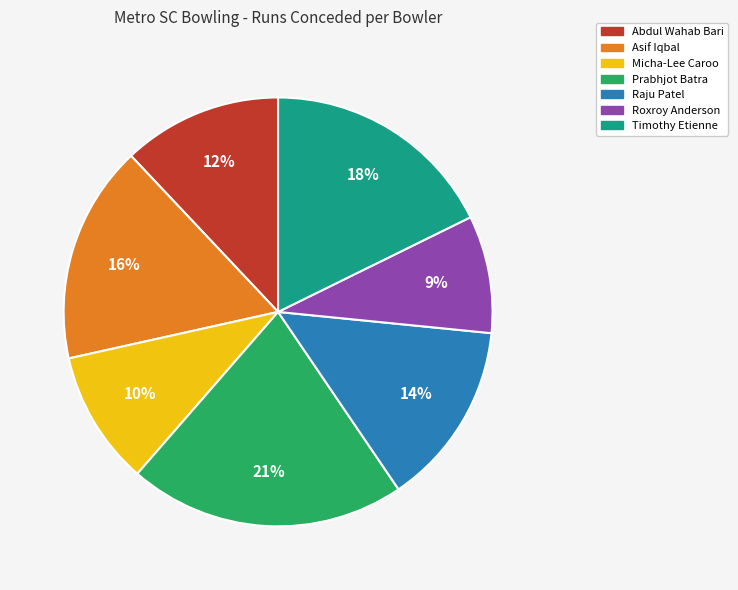

Rank the categories by value from lowest to highest.

Roxroy Anderson, Micha-Lee Caroo, Abdul Wahab Bari, Raju Patel, Asif Iqbal, Timothy Etienne, Prabhjot Batra